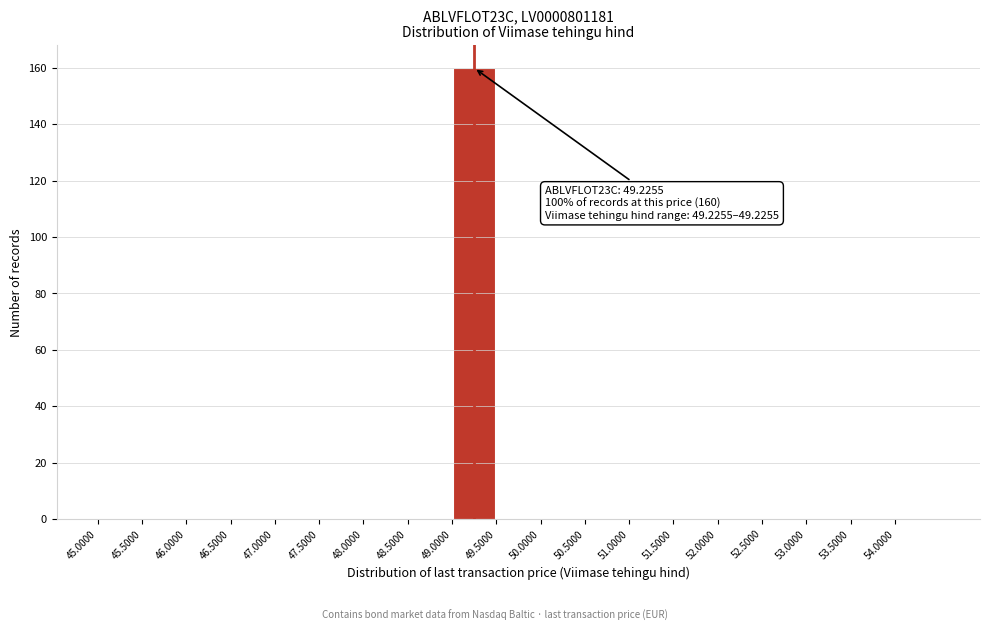

Over which range of the x-axis is the bar tallest?

49.0 to 49.5